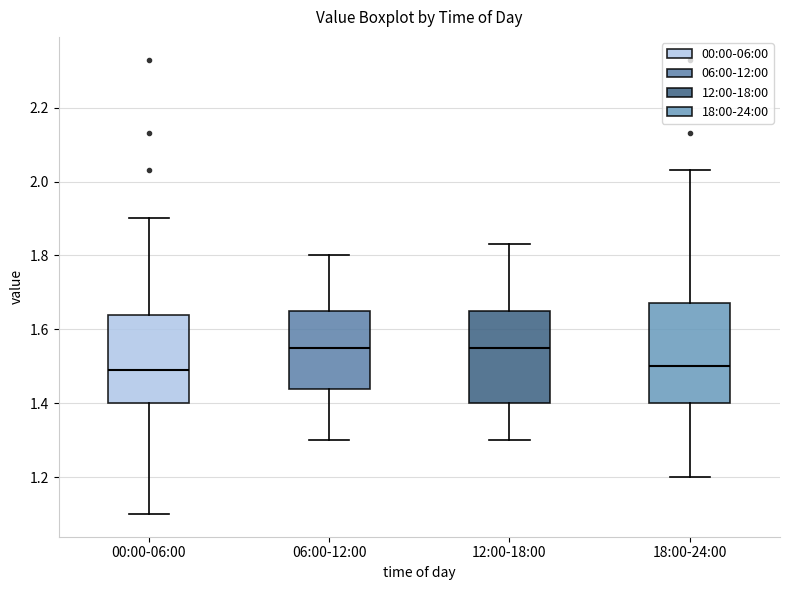

Reading left to right, transcribe this box plot: for each box, give where its median line is, the range the box spans, and where its two whiskers end, as read against the y-axis. The values are not printed on the chart, so give them approximately, as read against the axis.

00:00-06:00: median 1.50, box 1.40 to 1.64, whiskers 1.10 to 1.90
06:00-12:00: median 1.56, box 1.44 to 1.66, whiskers 1.30 to 1.80
12:00-18:00: median 1.56, box 1.40 to 1.66, whiskers 1.30 to 1.84
18:00-24:00: median 1.50, box 1.40 to 1.68, whiskers 1.20 to 2.04